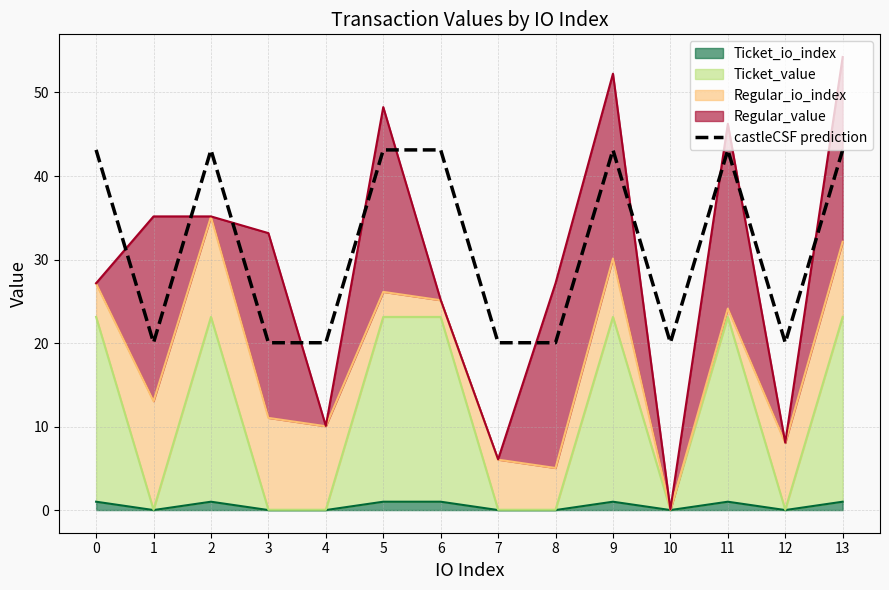

How many interior local valleys (lower than both neighbors) does the data have?

3